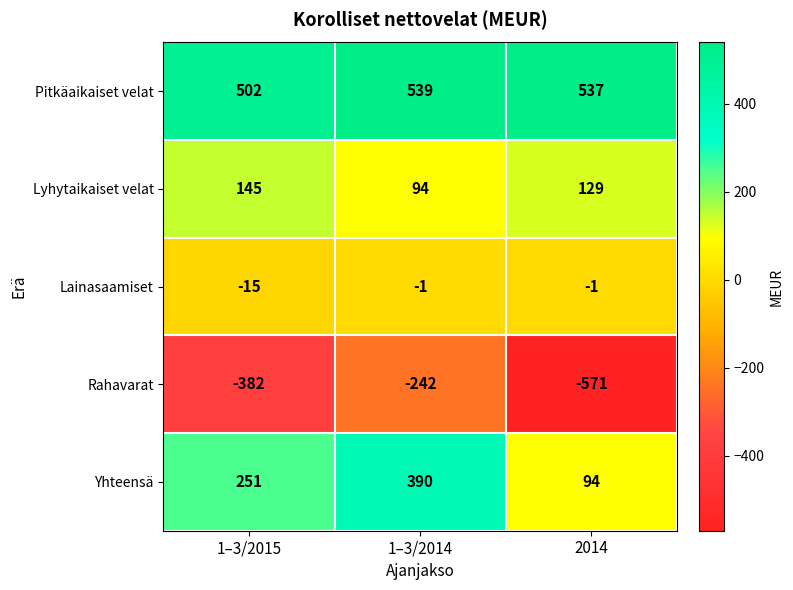

How many data points does each series have?

3